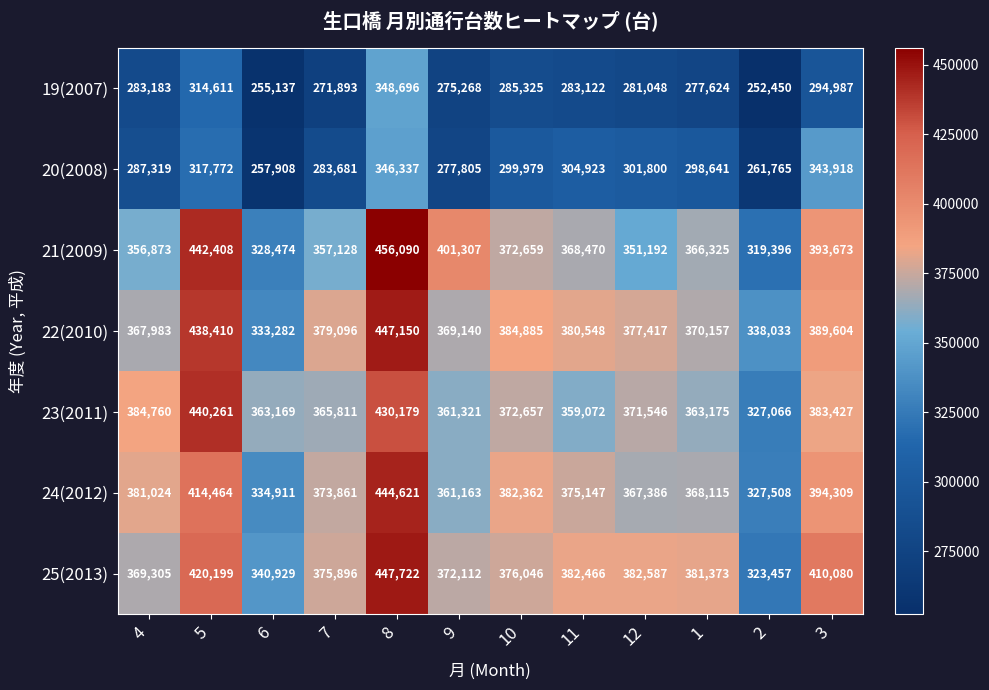

Is it true that 23(2011) equals 440261 at 5?

True